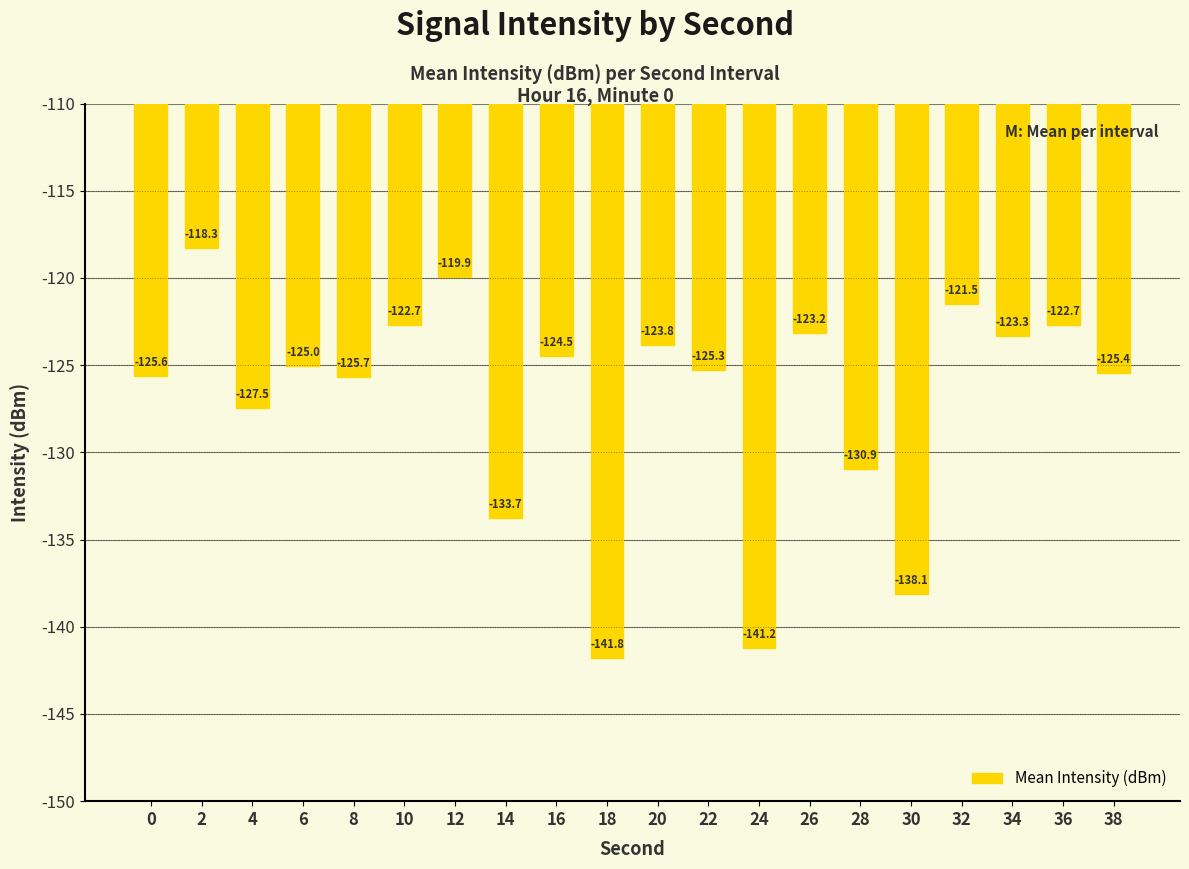

Which has a higher value, 24 or 38?

38